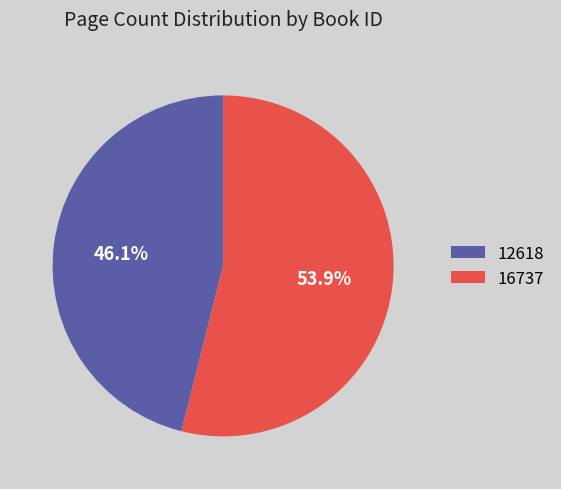

What is the ratio of the value at 16737 to the value at 12618?

1.2